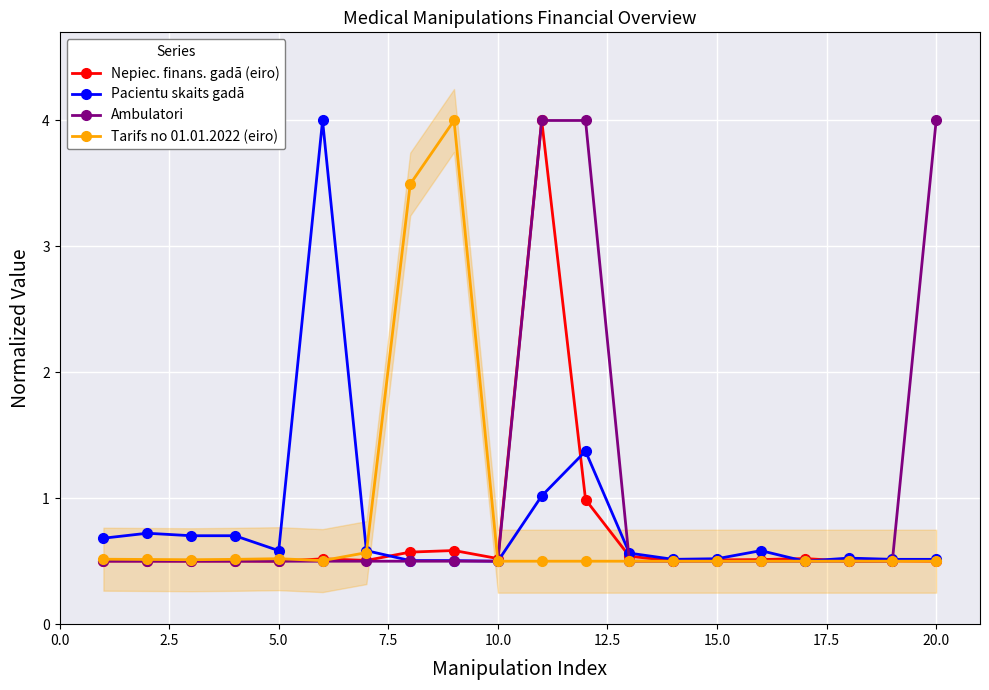

True or false: Pacientu skaits gadā has more than 0 points higher than both neighbors.

True